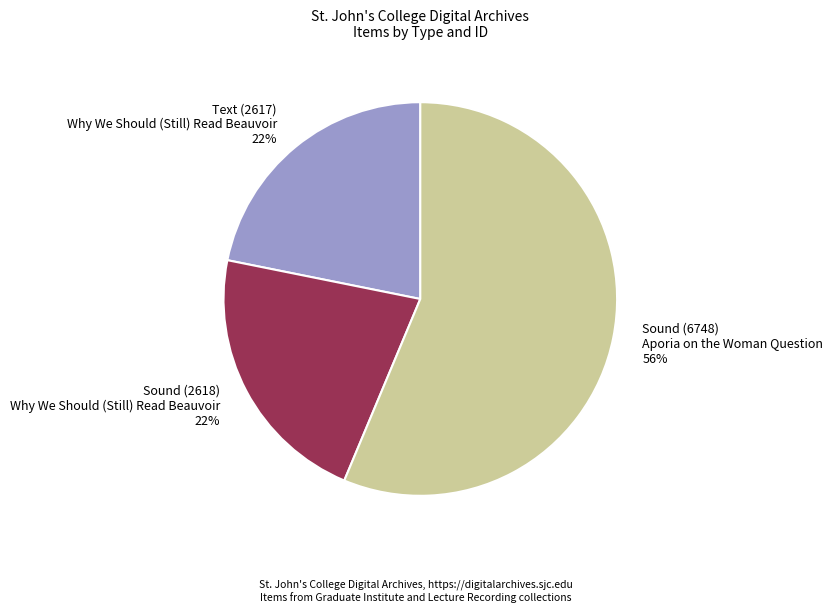

To the nearest percent, what is the average slice percentage?

33%